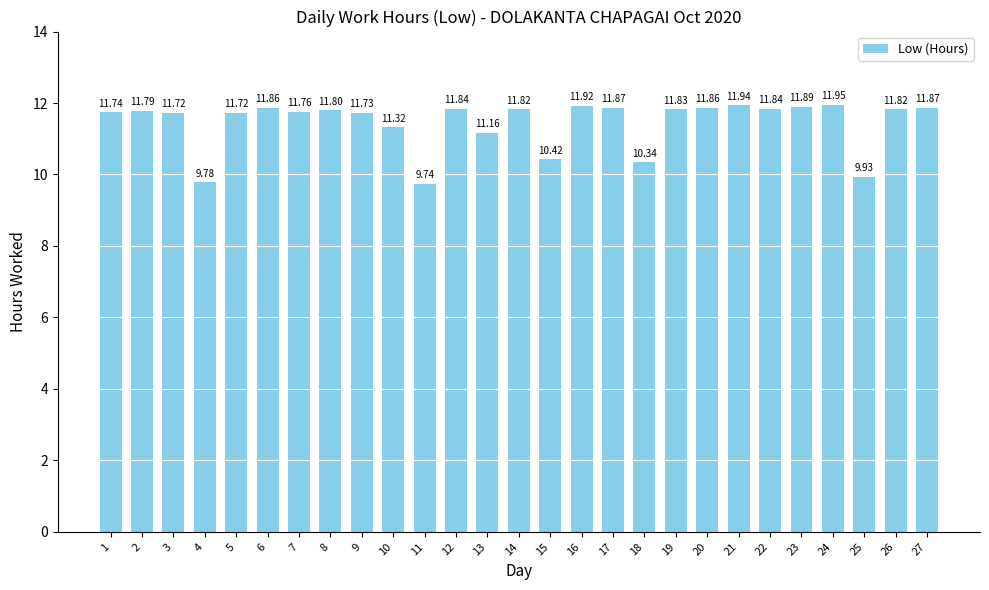

True or false: the data shows 7.3 at 21.

False